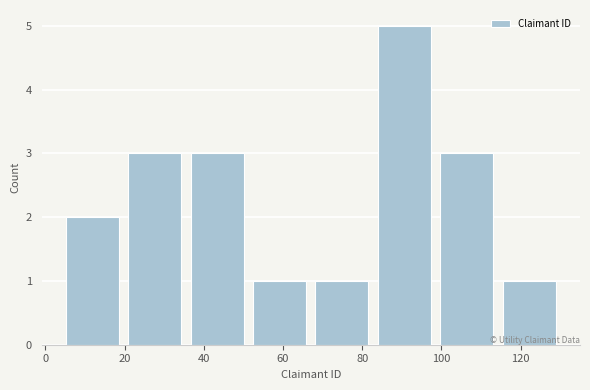

How tall is the bar that spans 114 to 130 on the x-axis? Neither the bar edges nor the heights are printed on the chart, so give them approximately, as read against the axes.

1